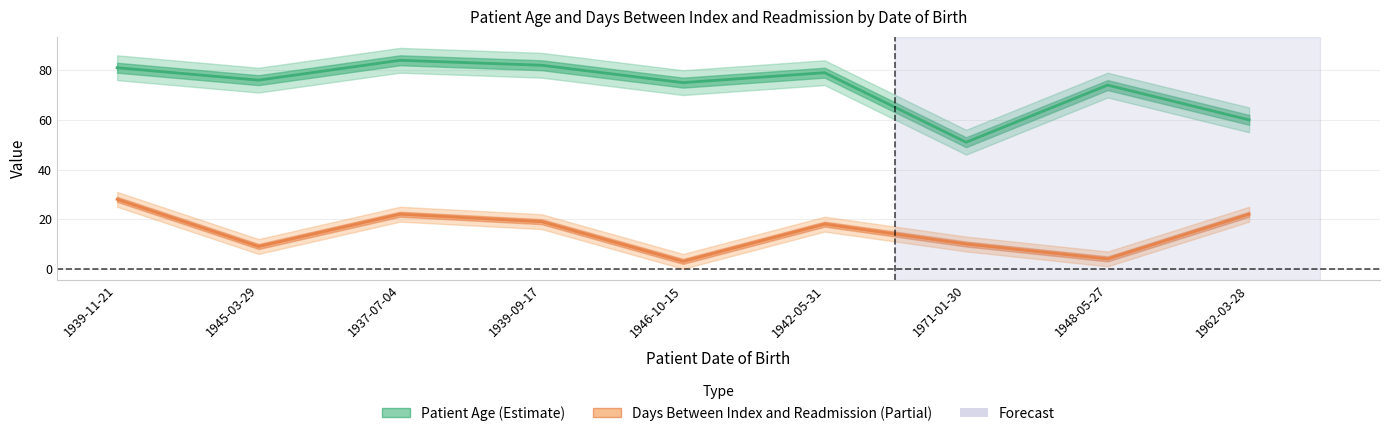

What is the difference between the maximum and minimum values in the Days Between Index and Readmission series?

25